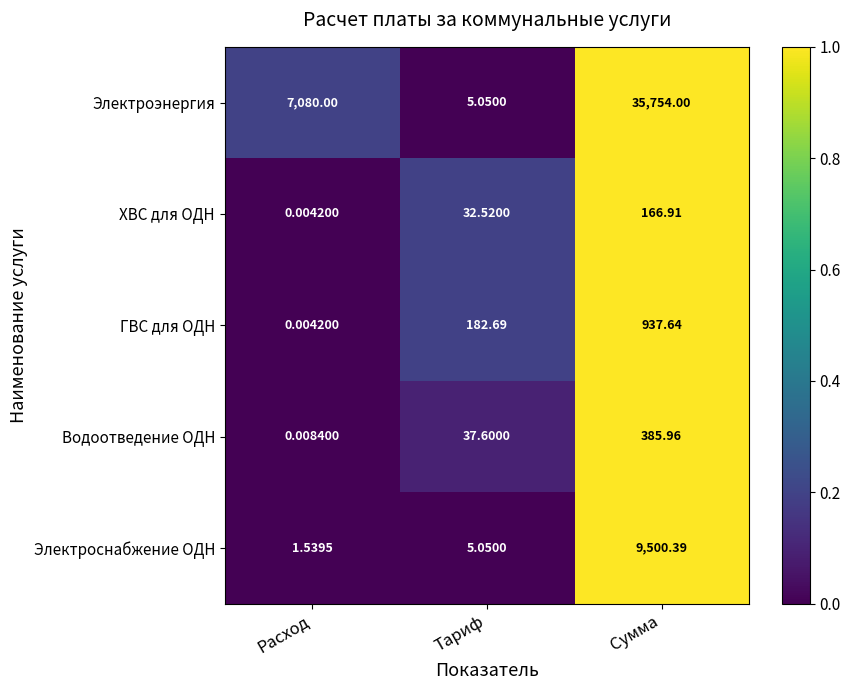

Which label corresponds to the largest value in the chart?

Сумма